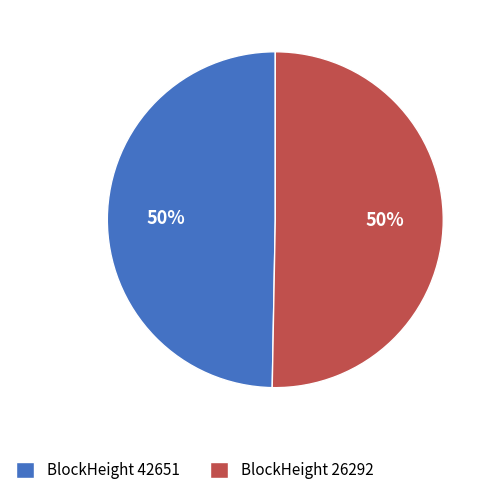

How many slices are in this pie chart?

2